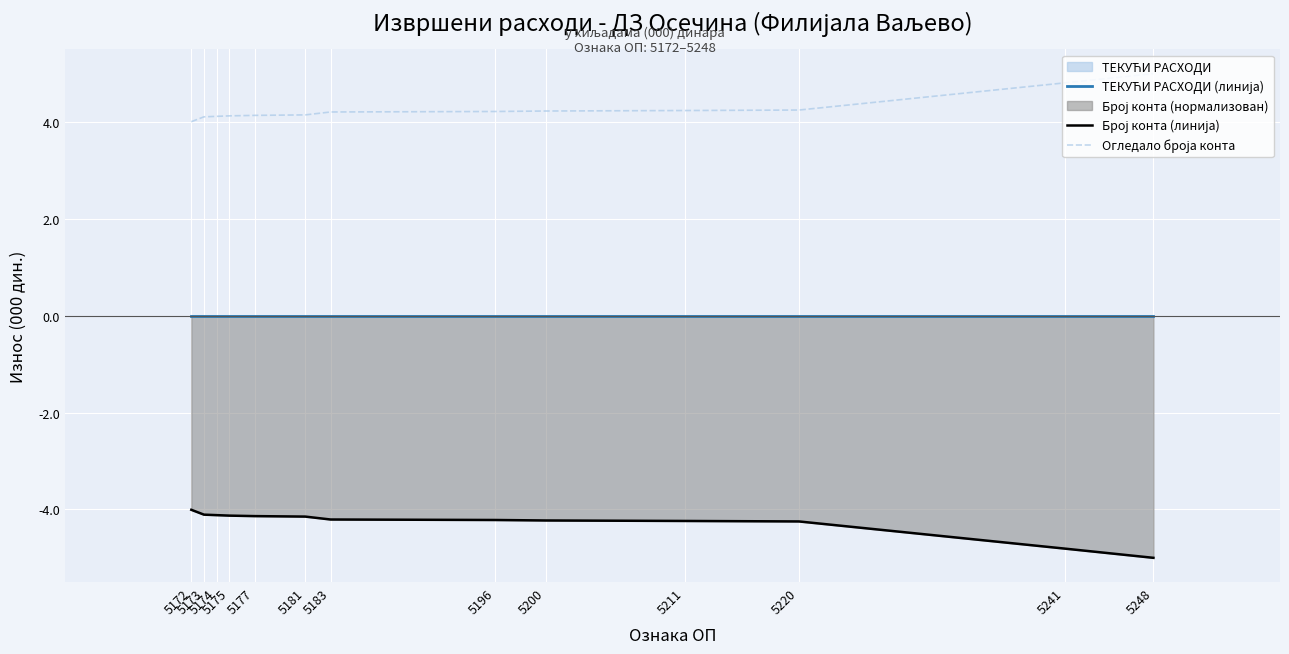

Which series changed the most between 5200 and 5220?

Број конта (линија)